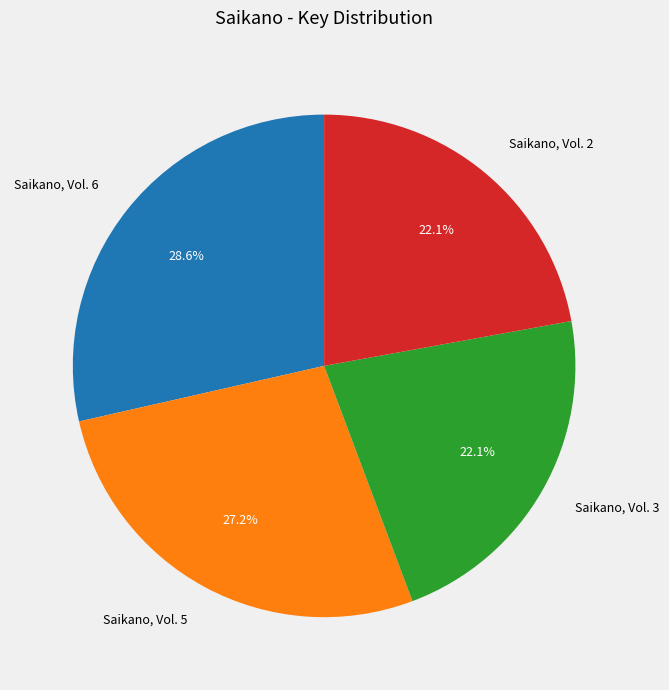

How many segments does this pie chart have?

4